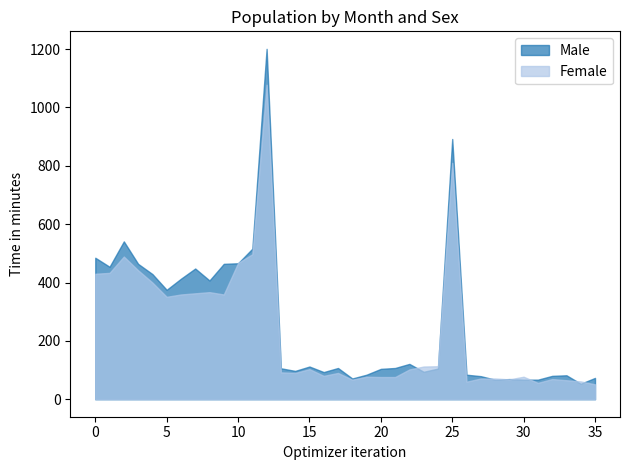

Which series has the largest range (max minus min)?

Male